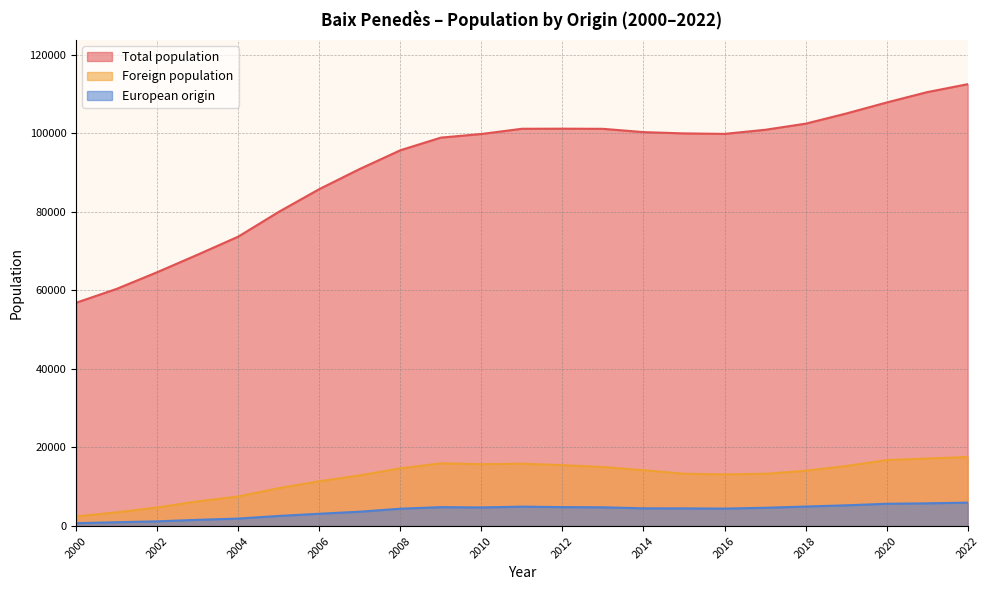

What is the approximate value of Foreign population at 2006?

11399